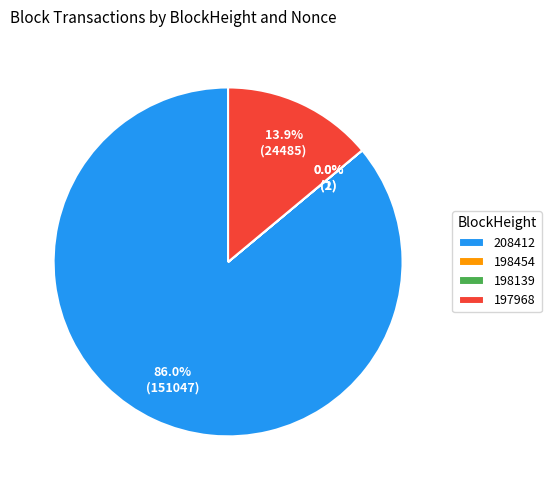

Combined, what portion of the pie is 197968 and 208412?

100.0%